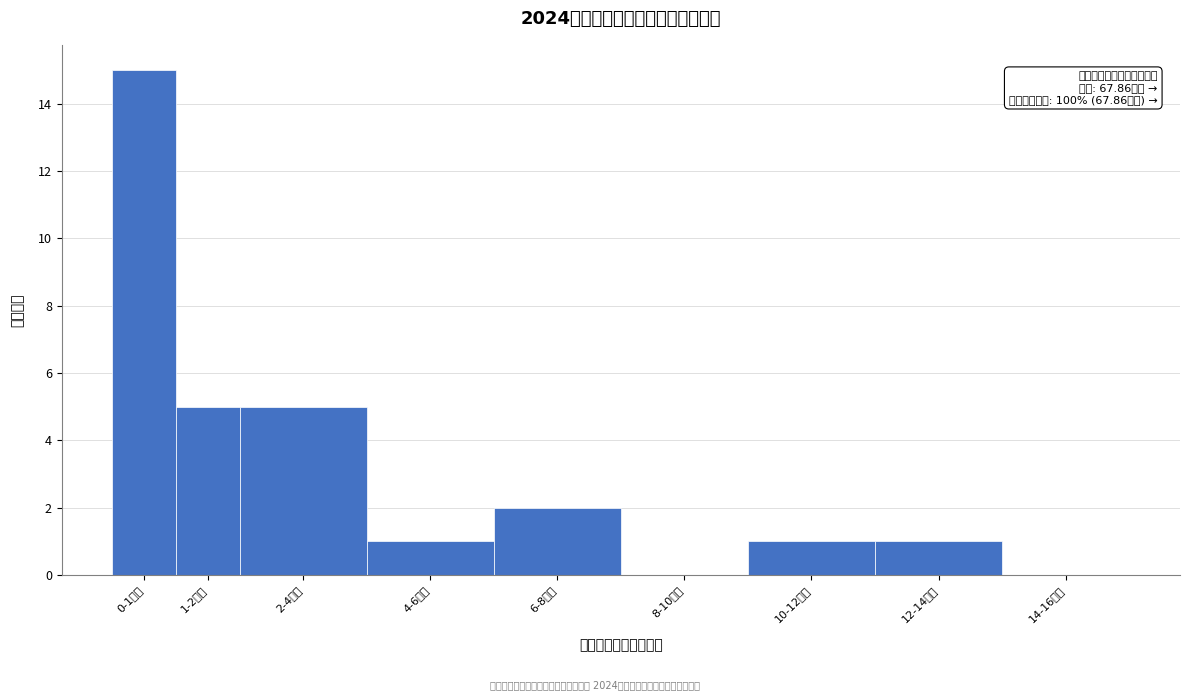

Reading left to right, list all the values displayed in this chart.

0-1万元=15	1-2万元=5	2-4万元=5	4-6万元=1	6-8万元=2	8-10万元=0	10-12万元=1	12-14万元=1	14-16万元=0